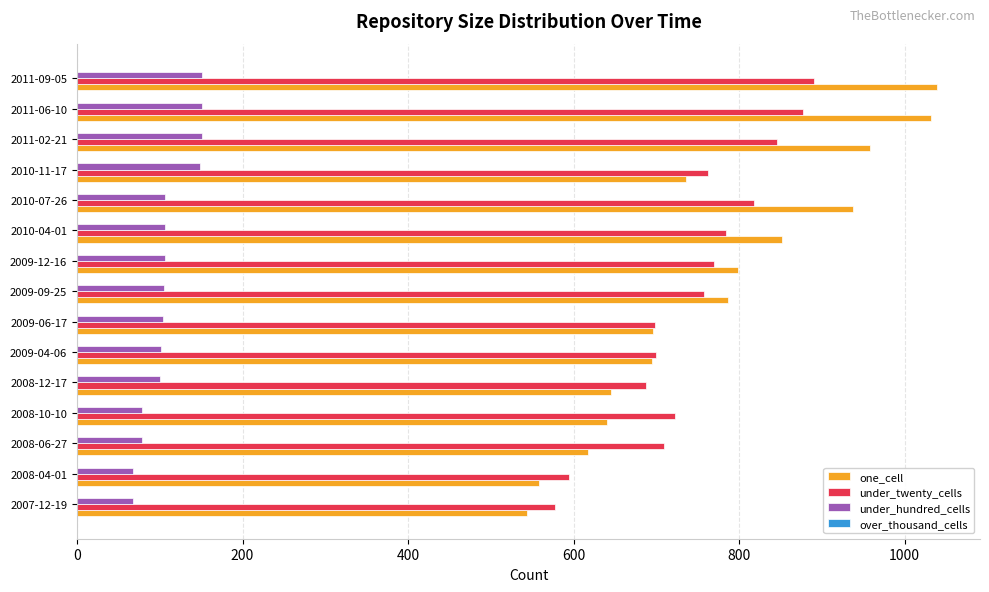

The one_cell series shows 154 at 2008-06-27. True or false?

False